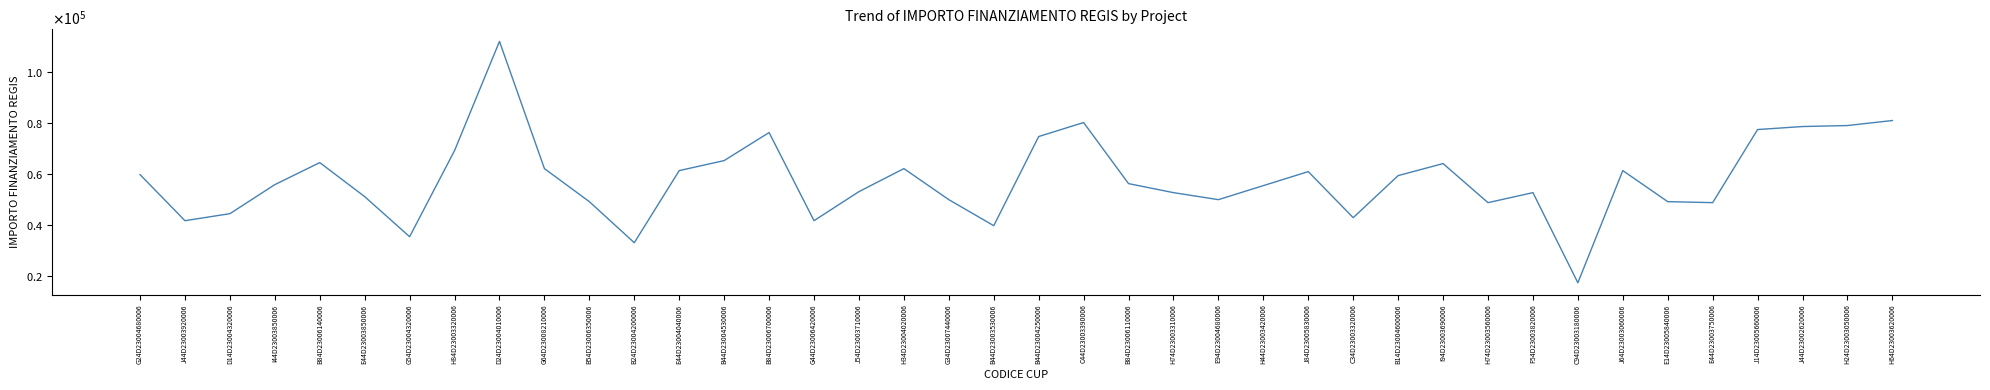

Is this an area chart (filled region under the line)?

No